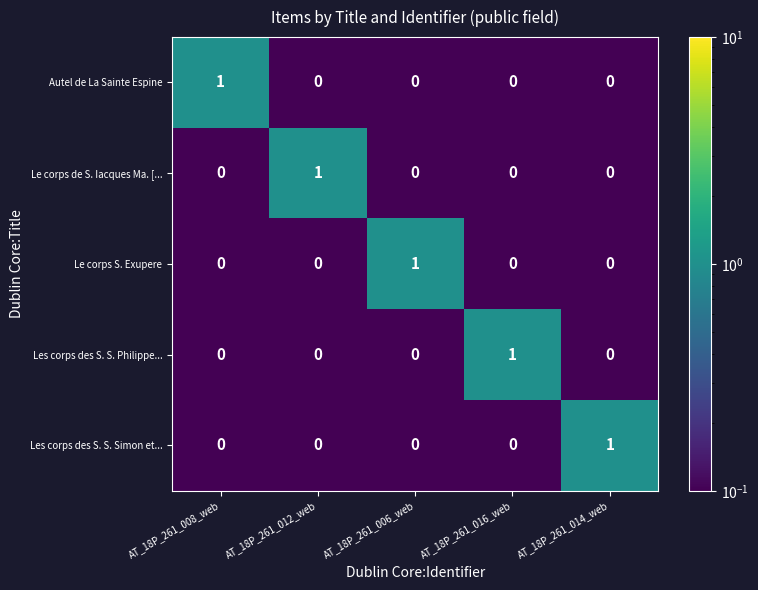

Count the Le corps S. Exupere values in the range 0 to 1.

5